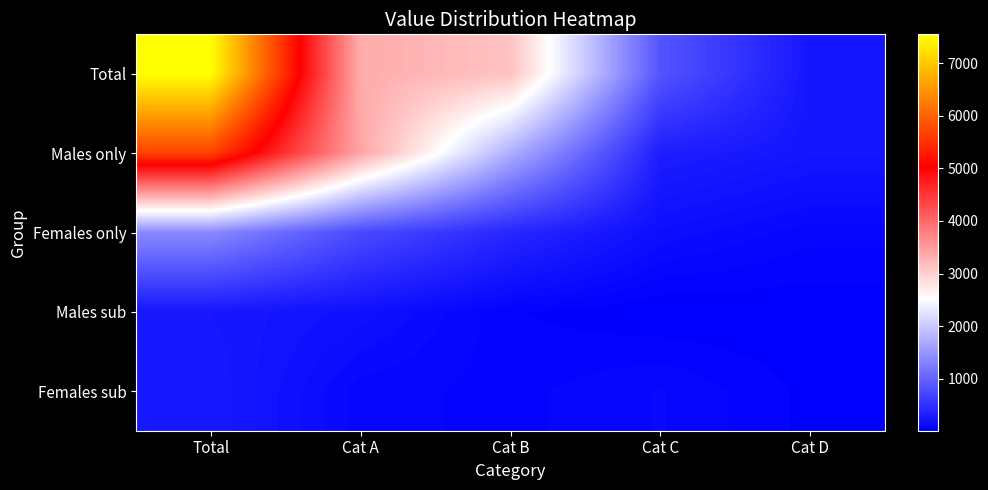

Reading left to right, extract all data points from this chart.

Total: Total=7547	Cat A=3341	Cat B=3129	Cat C=849	Cat D=228
Males only: Total=5687	Cat A=3416	Cat B=1733	Cat C=312	Cat D=226
Females only: Total=1379	Cat A=745	Cat B=402	Cat C=150	Cat D=82
Males sub: Total=246	Cat A=175	Cat B=44	Cat C=11	Cat D=16
Females sub: Total=275	Cat A=83	Cat B=59	Cat C=102	Cat D=31